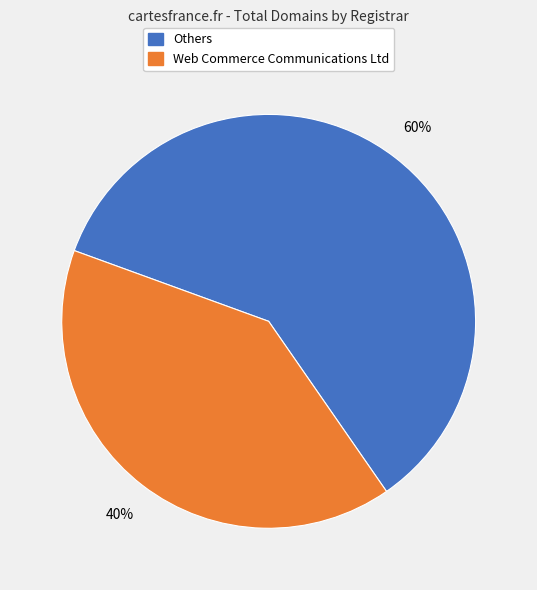

Is there any slice that represents more than half of the pie?

Yes